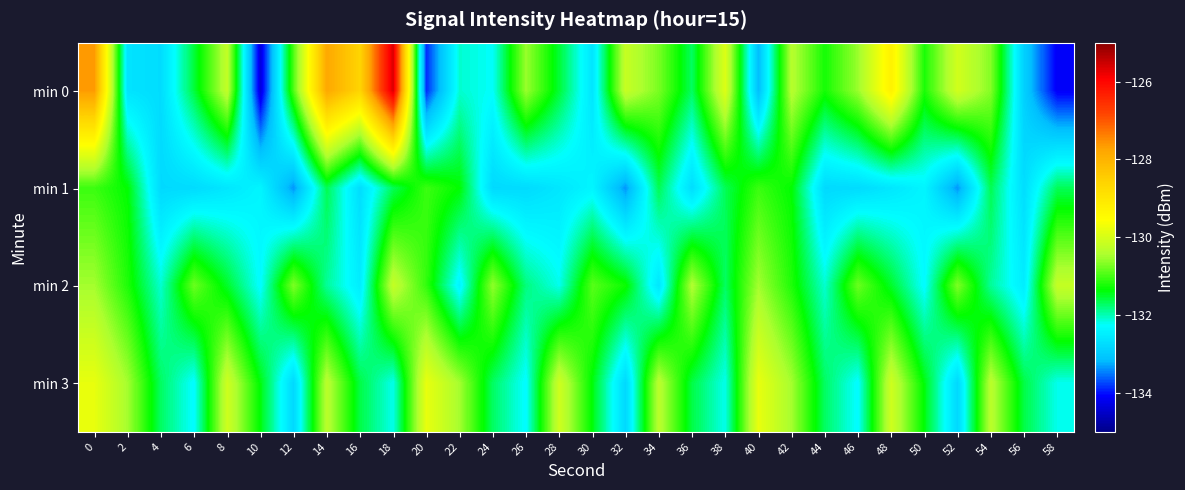

Which series changed the most between 22 and 30?

min 2